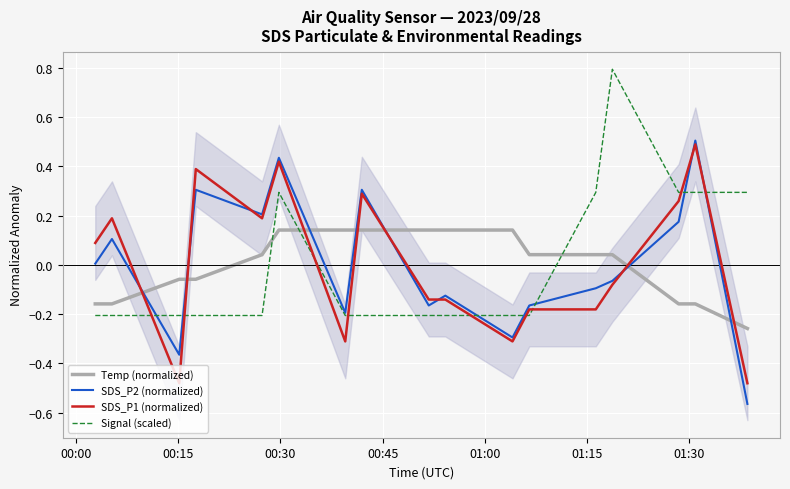

How many times do Signal (scaled) and Temp (normalized) cross each other?

3